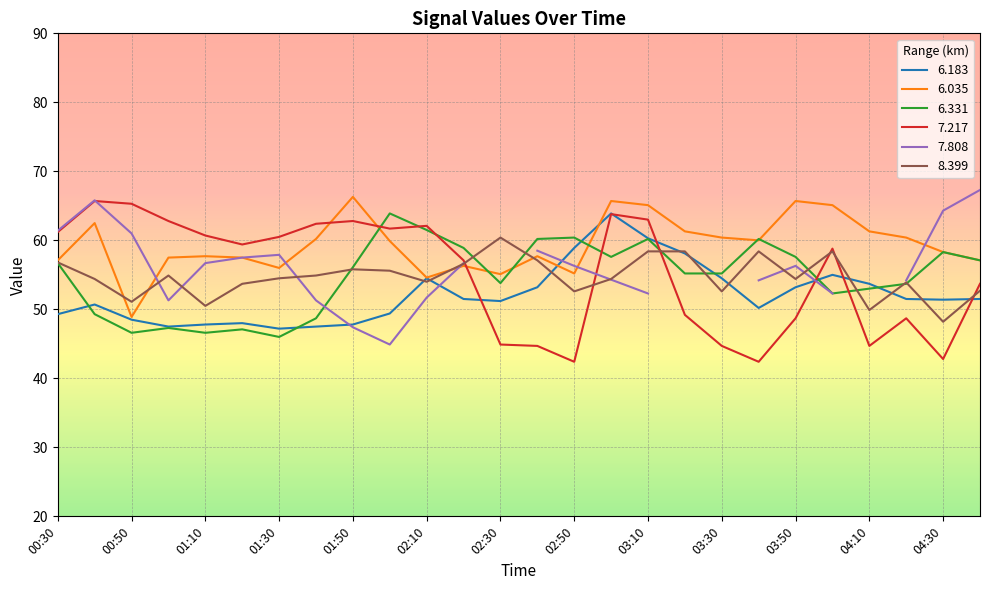

What is the lowest value of the 6.035 series?

48.9